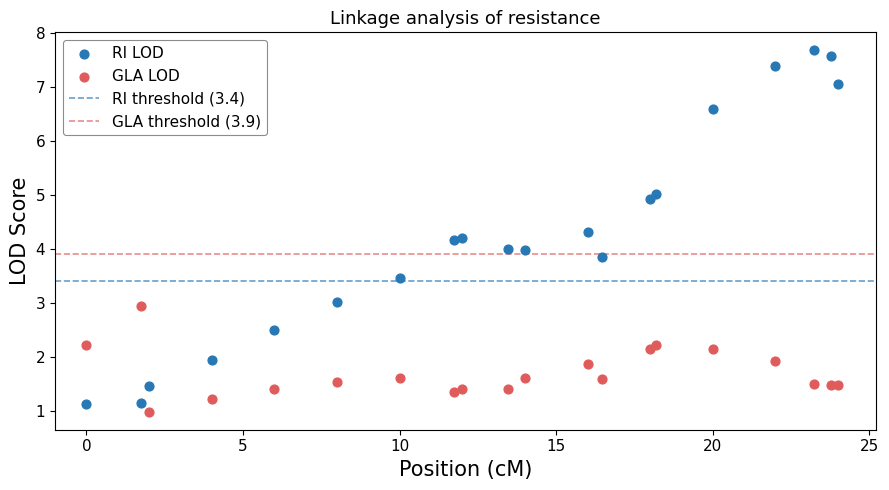

Which series has the largest Y range (max minus min)?

RI LOD